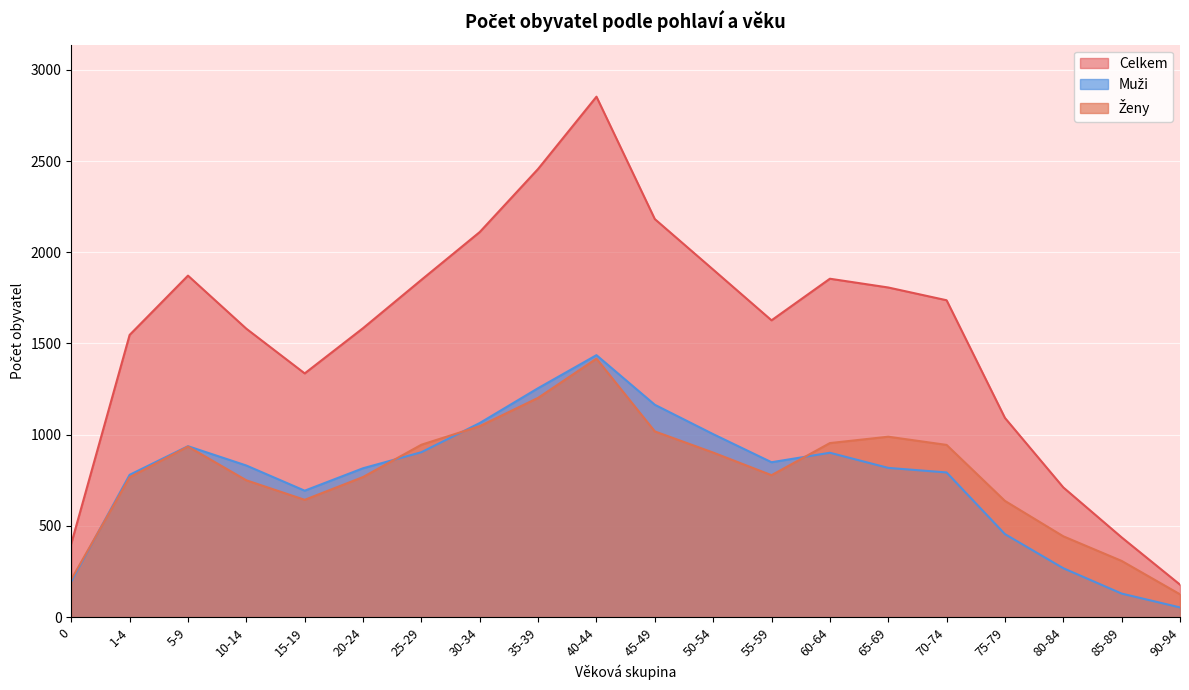

At how many categories does at least one series exceed 1373?

14